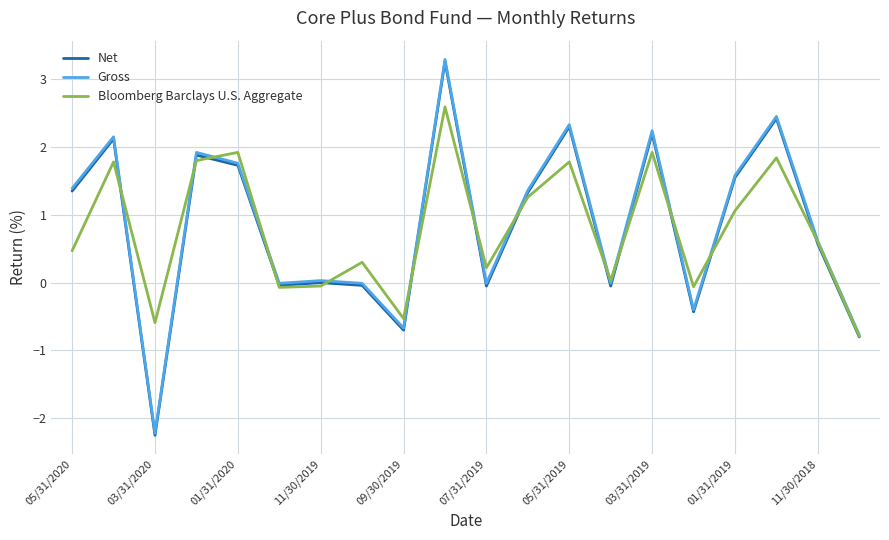

What is the difference between the second highest and minimum values in the Bloomberg Barclays U.S. Aggregate series?

2.7